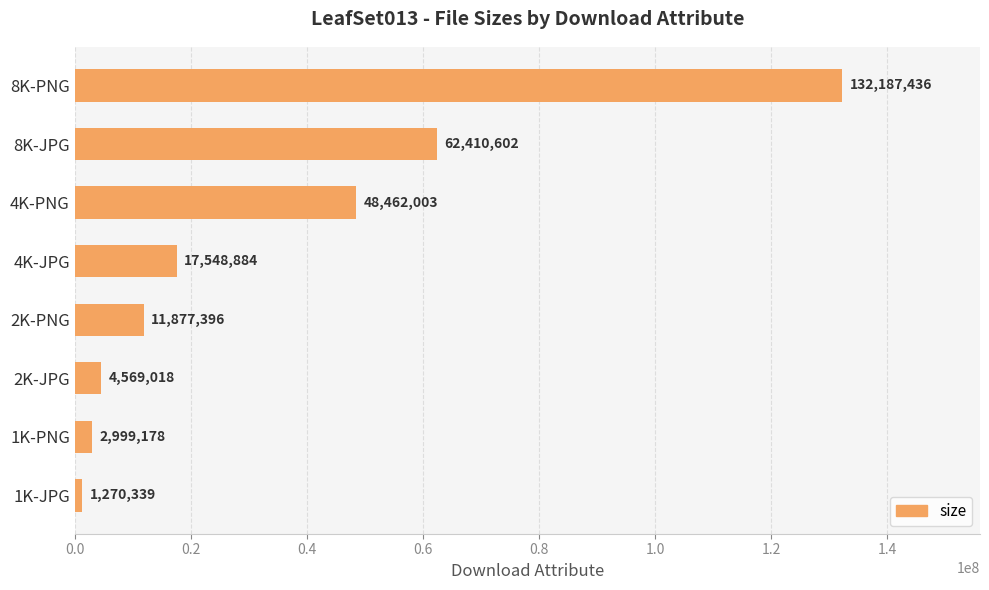

What is the change in value from 4K-PNG to 8K-JPG?

+13948599